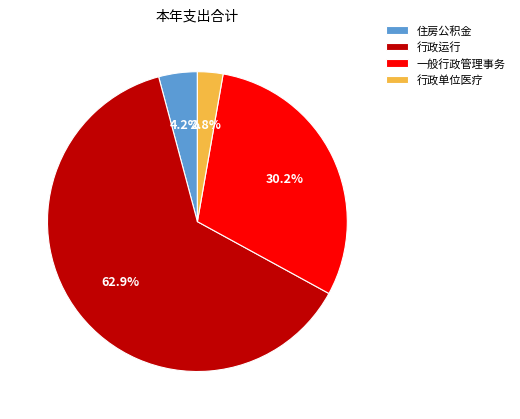

Rank the categories by value from highest to lowest.

行政运行, 一般行政管理事务, 住房公积金, 行政单位医疗